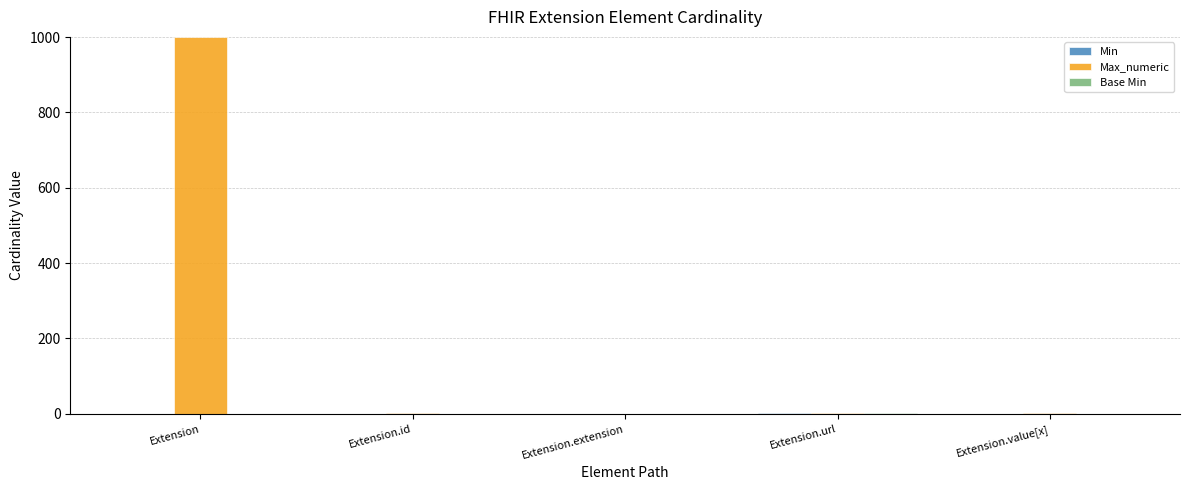

What is the sum of all Max_numeric values?

1002